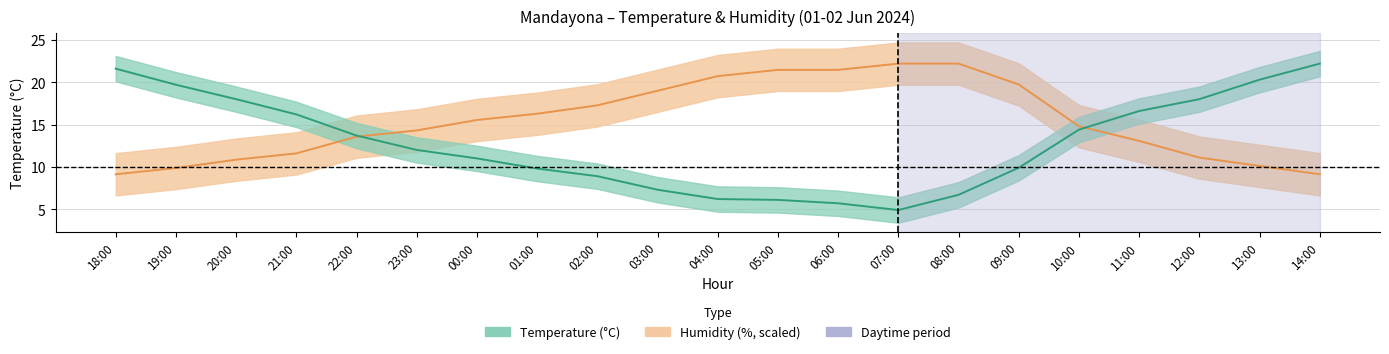

What is the difference between the second highest and second lowest values in the Temperature series?

15.9